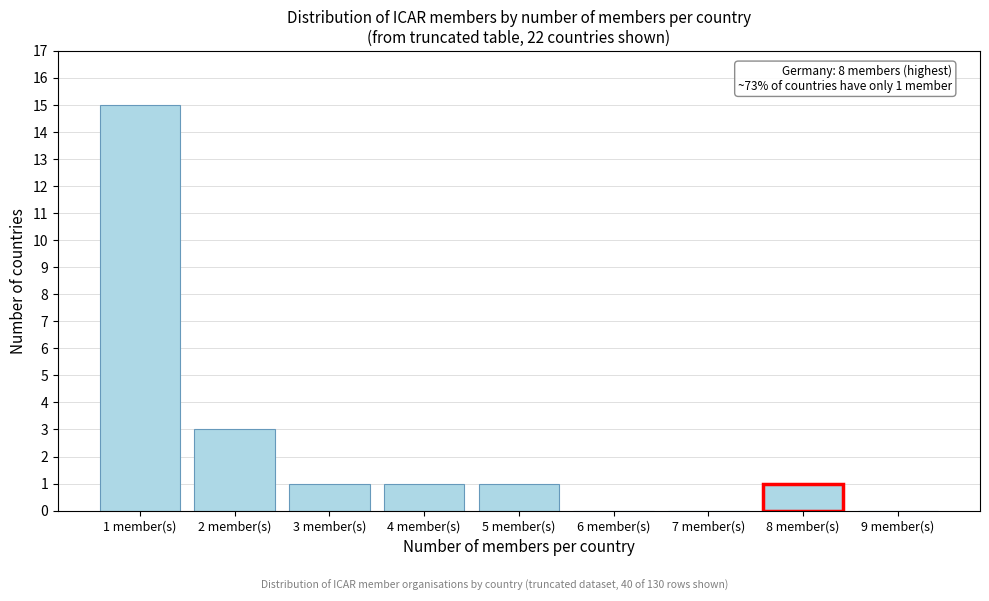

Reading left to right, extract all data points from this chart.

1 member(s)=15	2 member(s)=3	3 member(s)=1	4 member(s)=1	5 member(s)=1	6 member(s)=0	7 member(s)=0	8 member(s)=1	9 member(s)=0